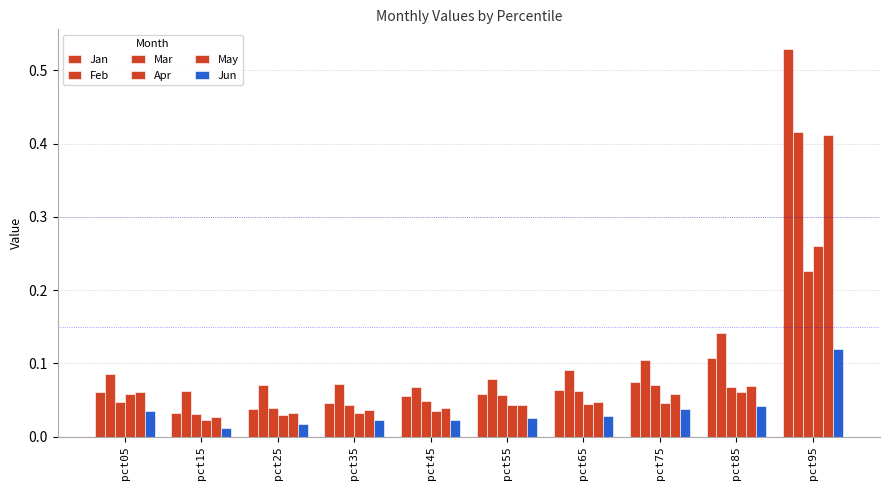

True or false: Apr has a value of 0.0 at pct55.

True